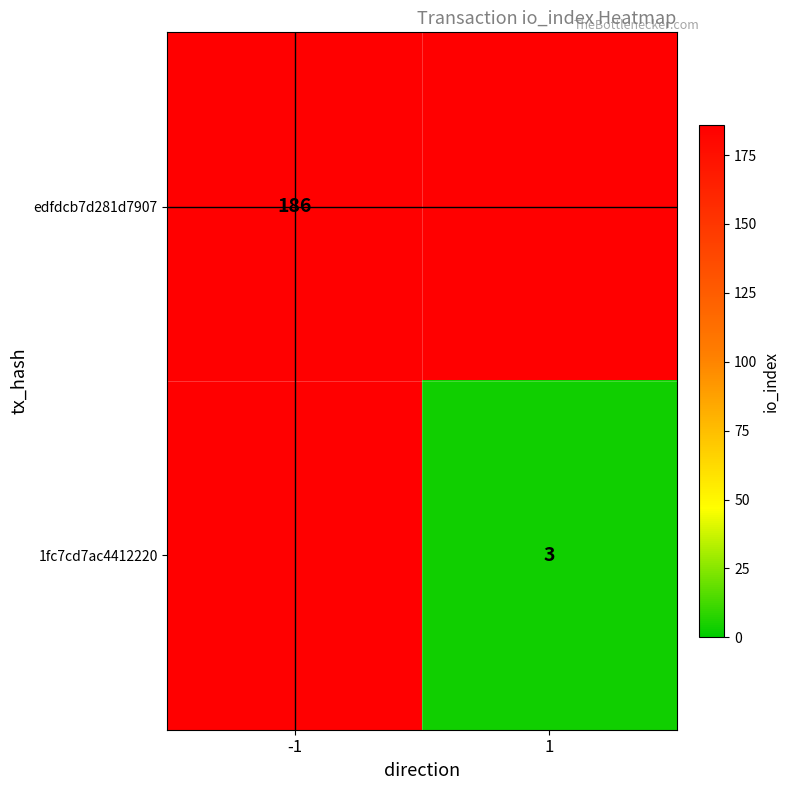

Is the value of 1fc7cd7ac4412220 at 1 greater than the value of edfdcb7d281d7907 at -1?

No